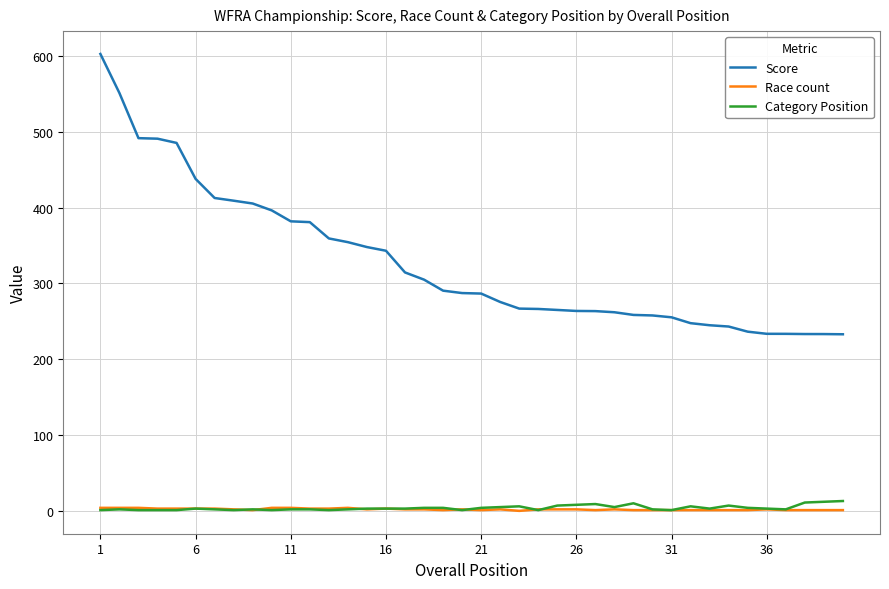

Which series has the largest range (max minus min)?

Score